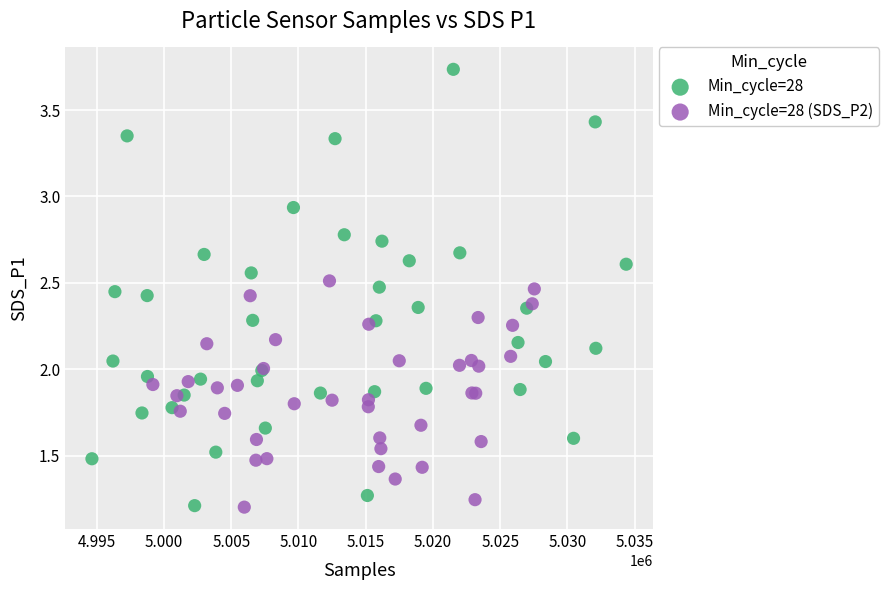

Which series has the largest Y range (max minus min)?

Min_cycle=28